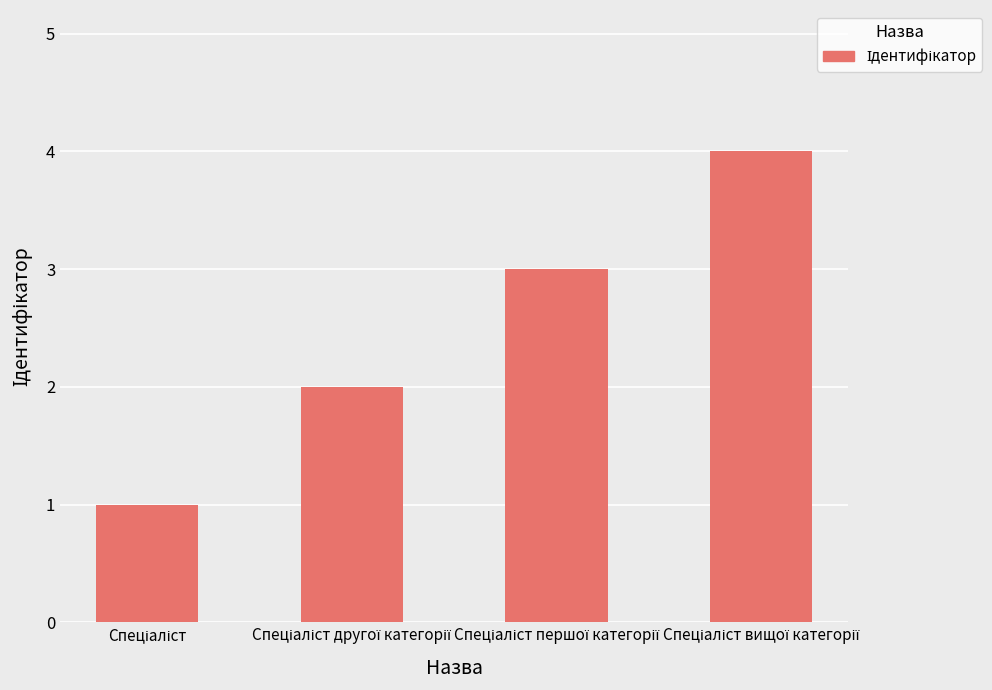

What is the difference between the maximum and minimum values?

3